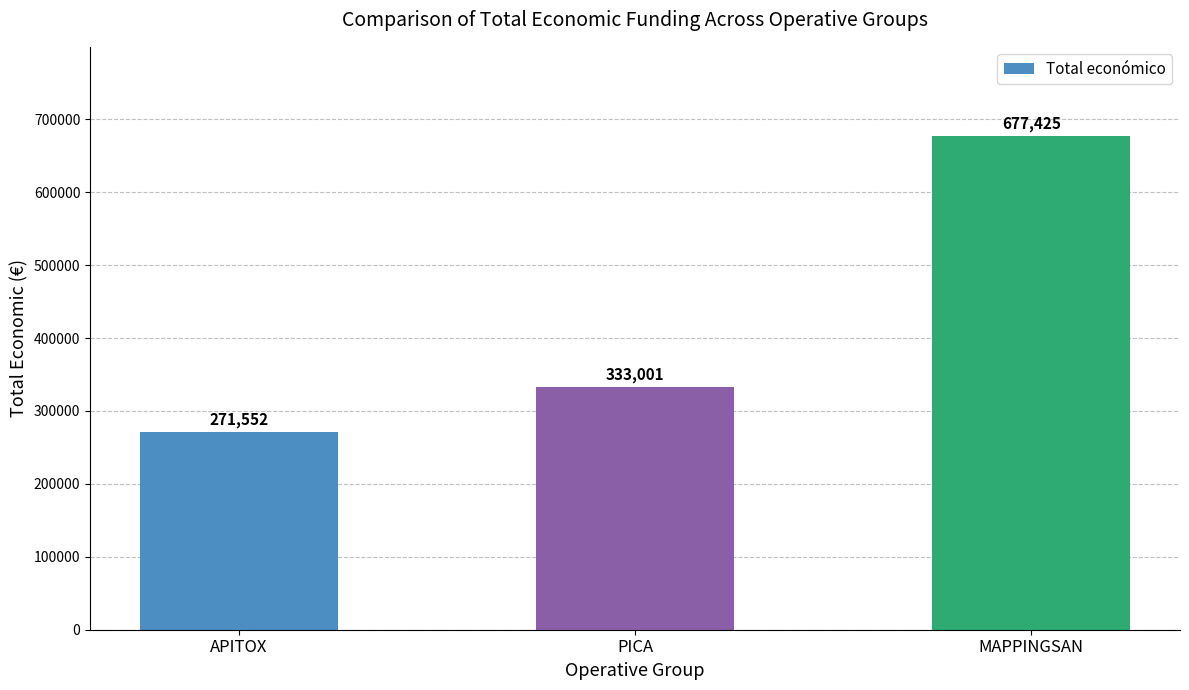

List the labels in order of value, smallest first.

APITOX, PICA, MAPPINGSAN